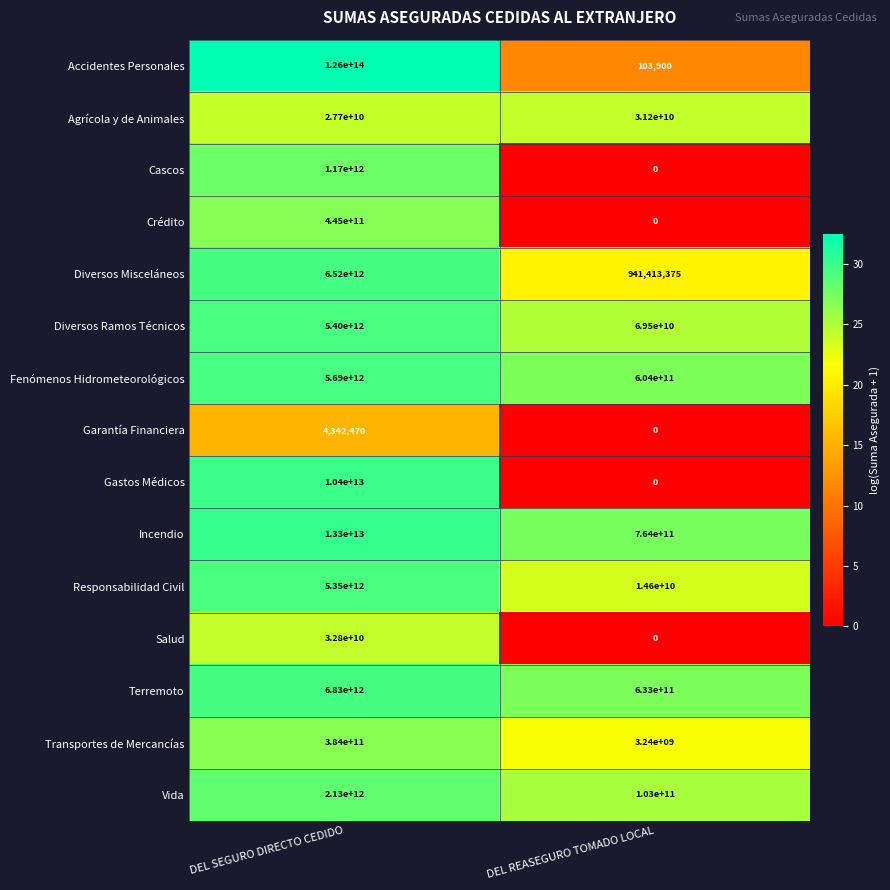

What is the difference between the Accidentes Personales values at DEL REASEGURO TOMADO LOCAL and DEL SEGURO DIRECTO CEDIDO?

125999999896100